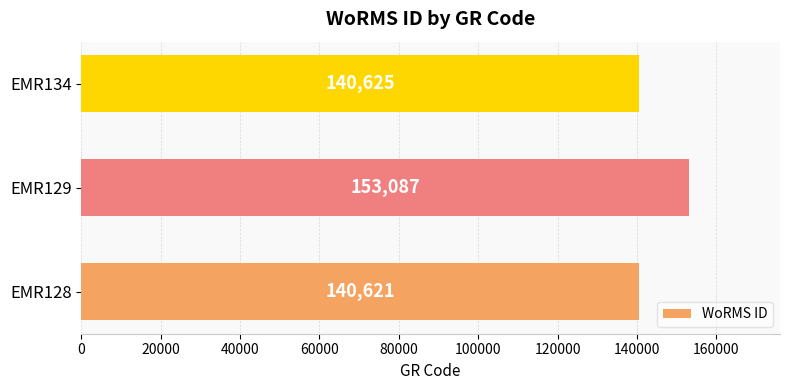

List the labels in order of value, smallest first.

EMR128, EMR134, EMR129